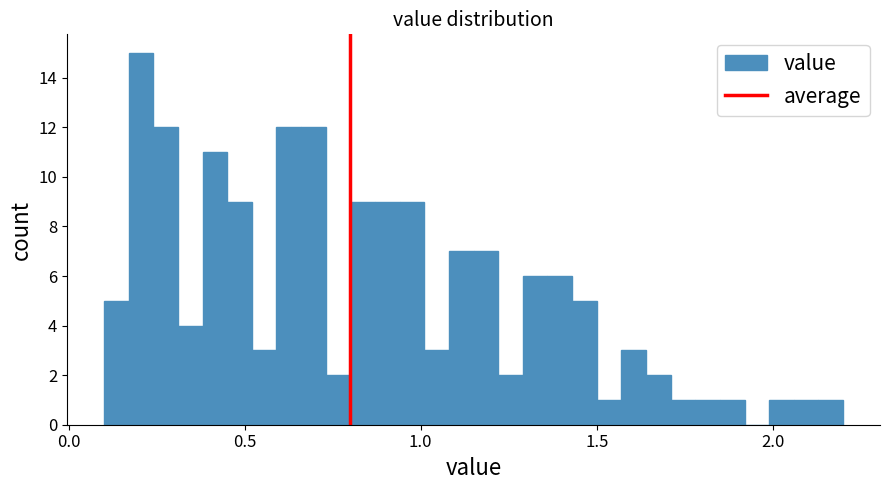

Around what value on the x-axis is the tallest bar? Give the approximate position of its centre, as read against the axis.

0.20